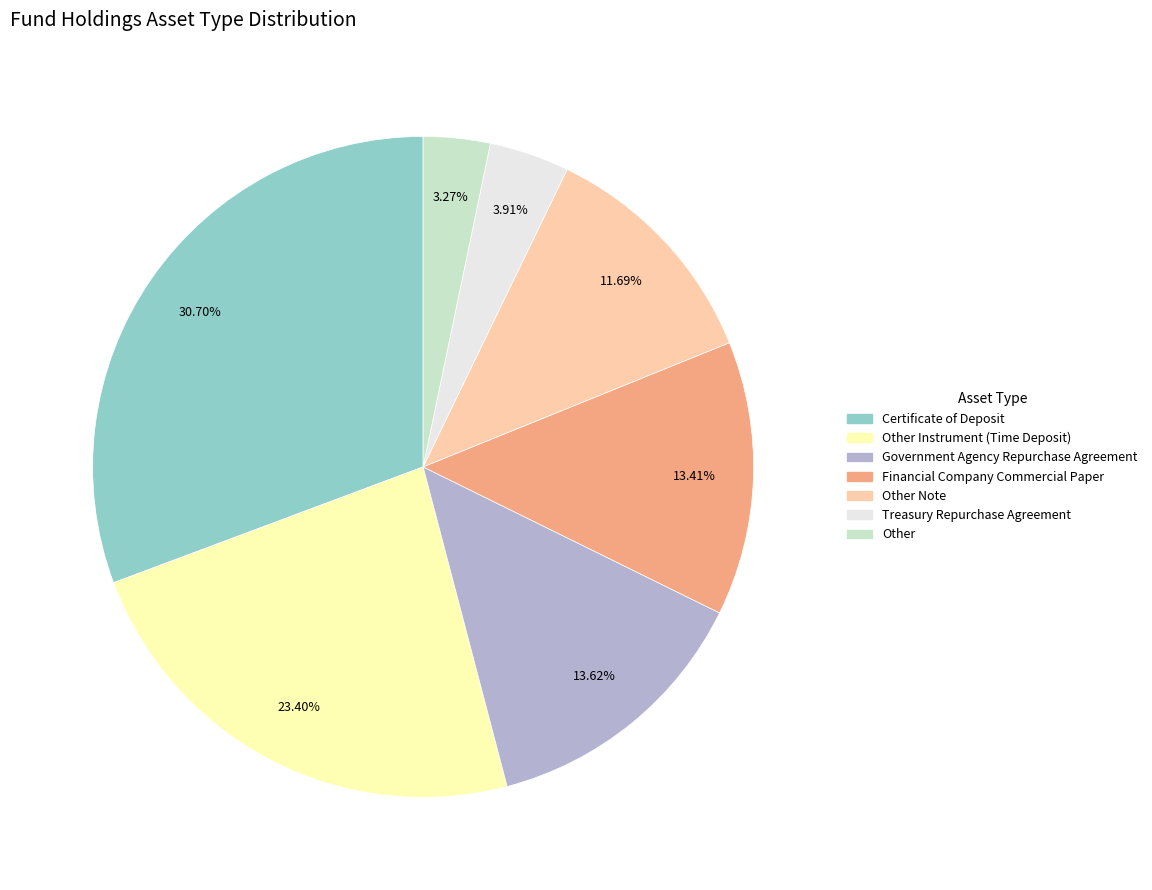

Does any single category account for the majority?

No